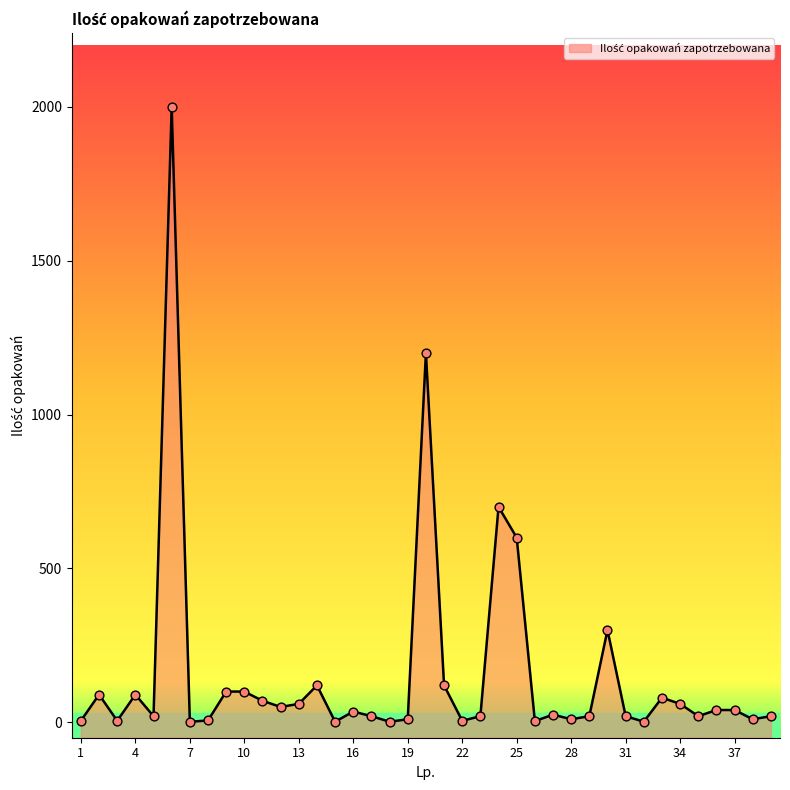

Which has a higher value, 34 or 11?

11